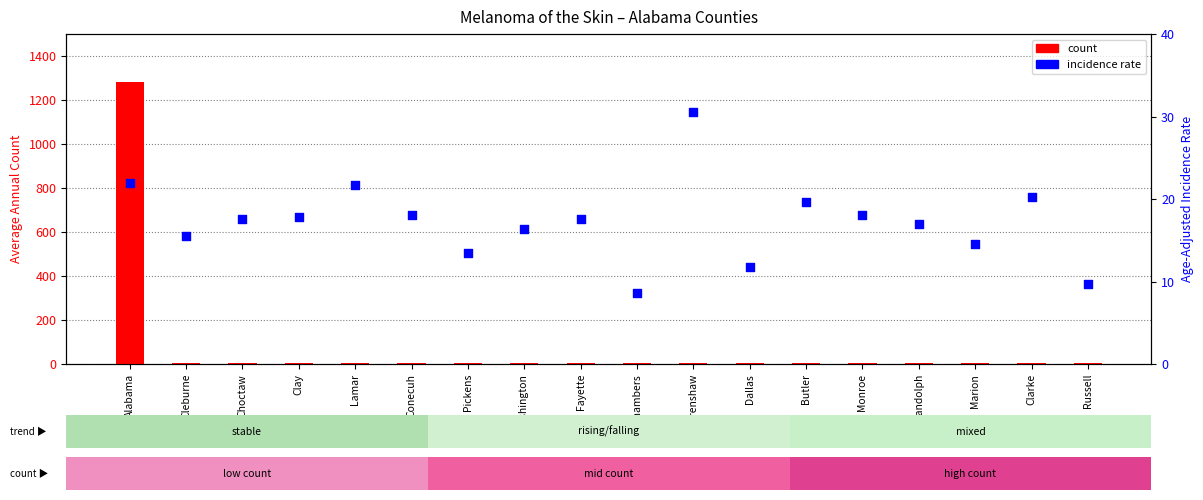

What are all the series names shown in the legend?

count, incidence rate